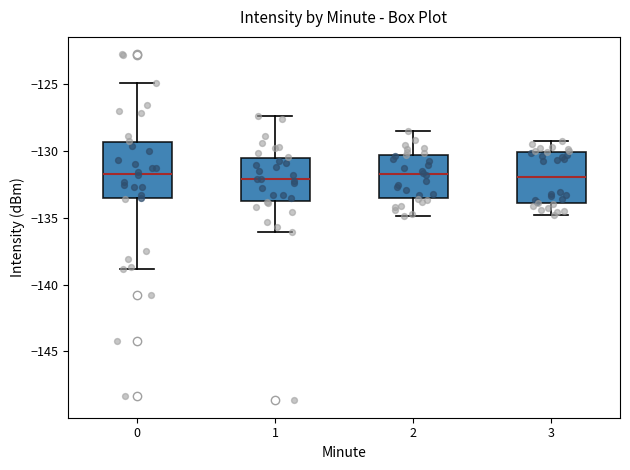

Reading left to right, transcribe this box plot: for each box, give where its median line is, the range the box spans, and where its two whiskers end, as read against the y-axis. The values are not printed on the chart, so give them approximately, as read against the axis.

0: median -131.5, box -133.5 to -129.5, whiskers -139.0 to -125.0
1: median -132.0, box -133.5 to -130.5, whiskers -136.0 to -127.5
2: median -131.5, box -133.5 to -130.5, whiskers -135.0 to -128.5
3: median -132.0, box -134.0 to -130.0, whiskers -135.0 to -129.5